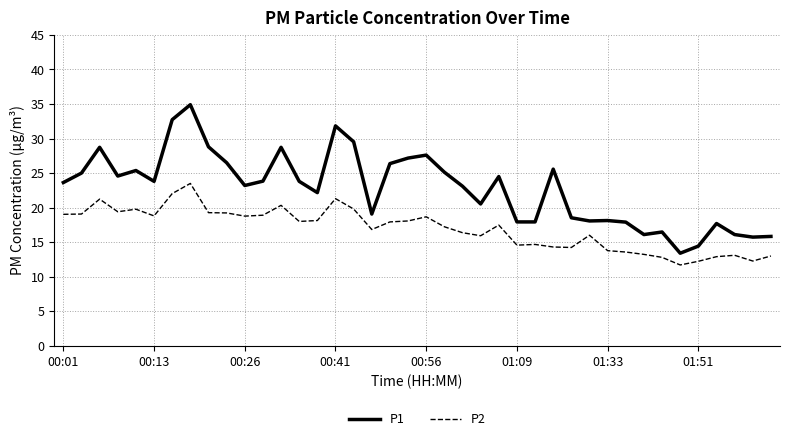

Which series has the largest total across all categories?

P1